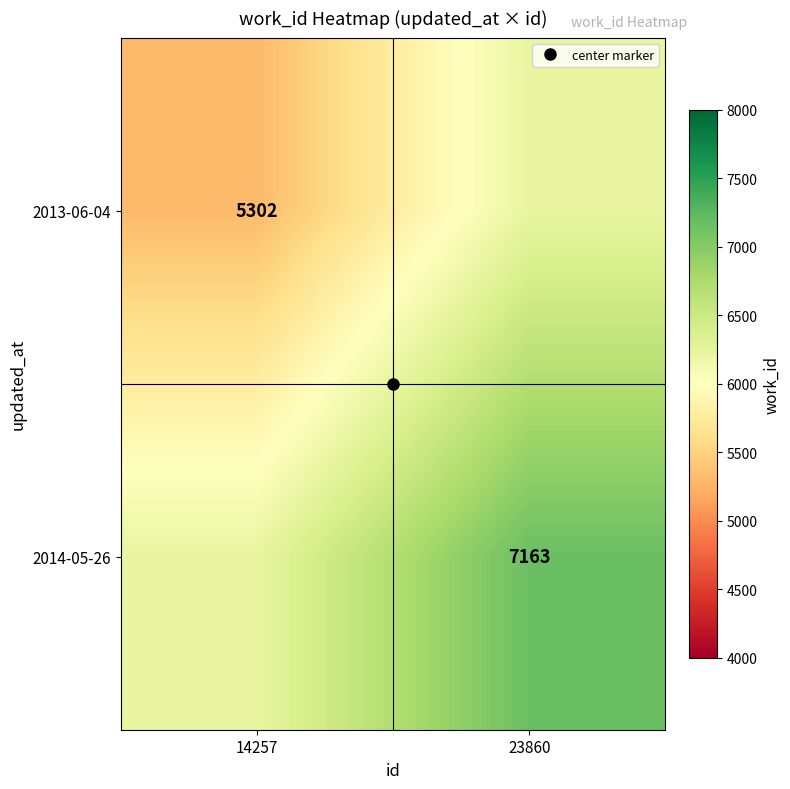

How many categories are shown in the chart?

2